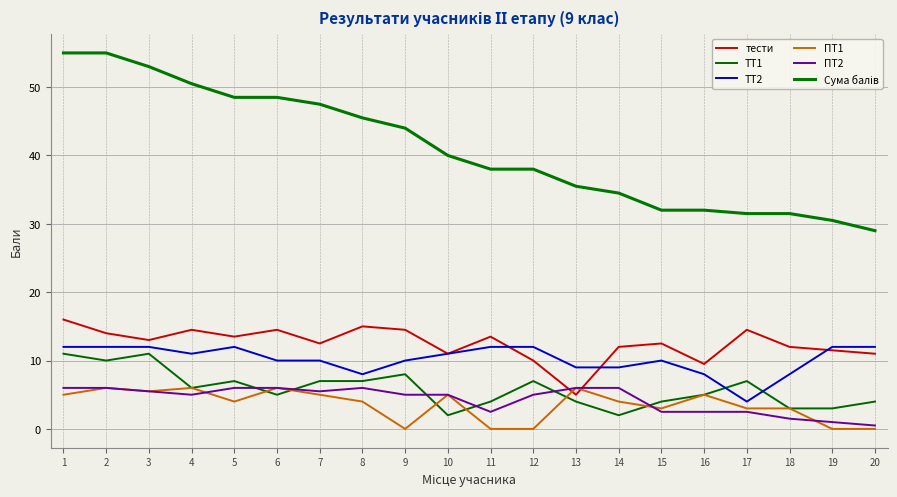

How many lines are shown in the chart?

6